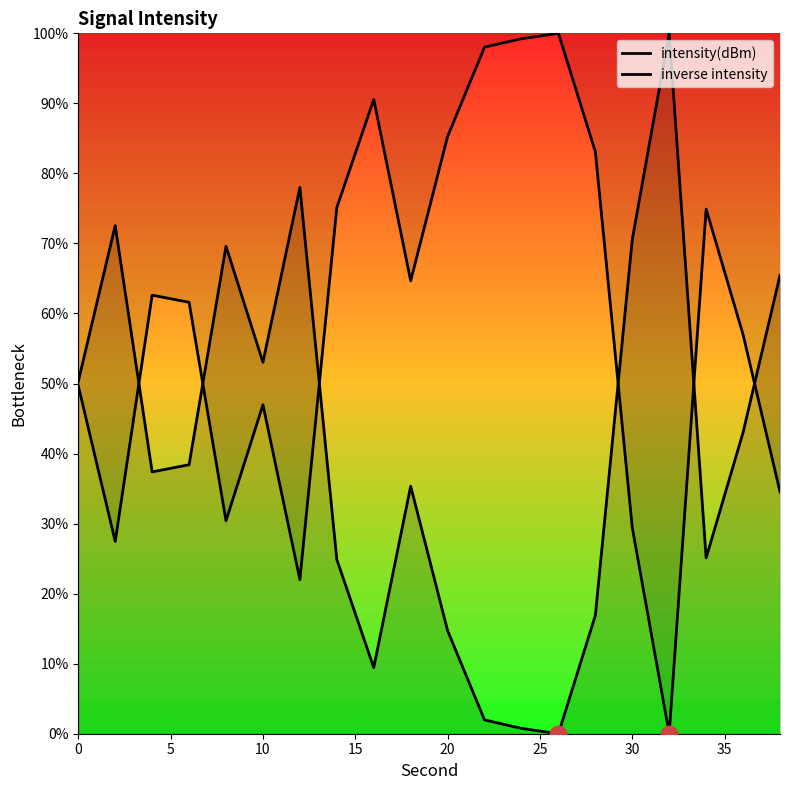

What is the value of the inverse intensity point at the 15th from the left?

83.1